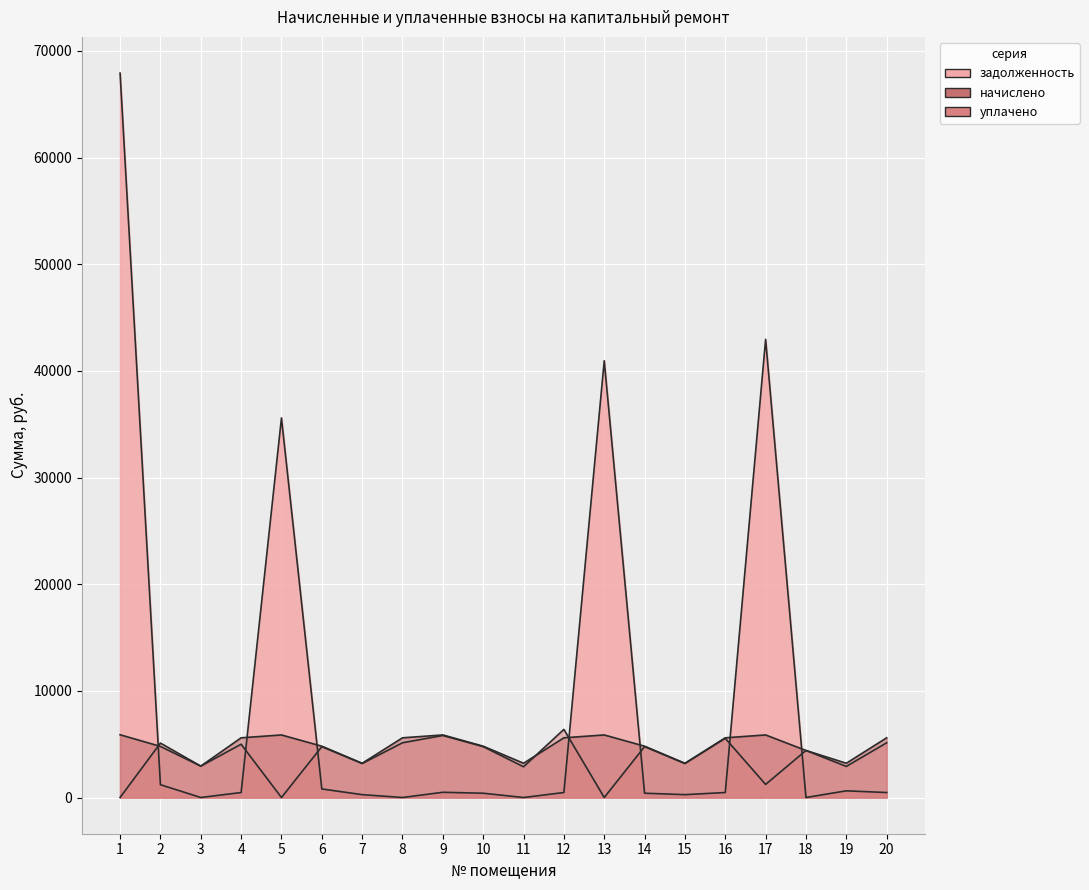

How many lines are shown in the chart?

3